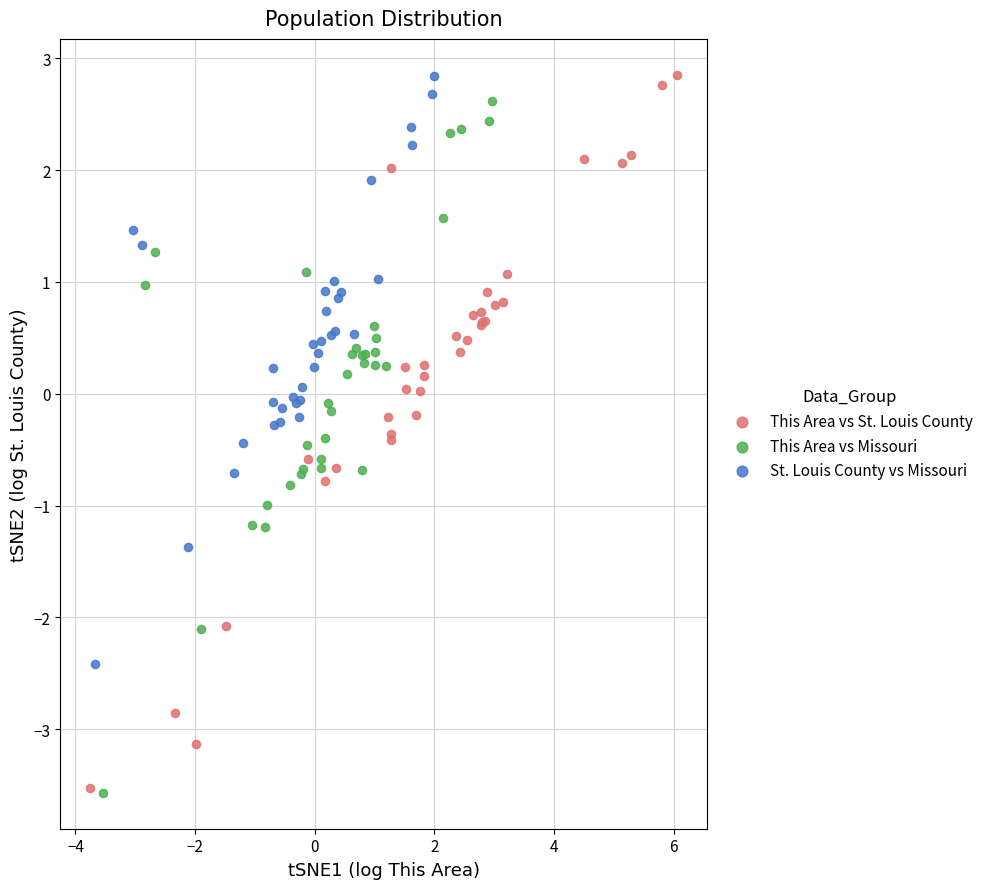

Which series has the widest spread of Y values?

This Area vs St. Louis County